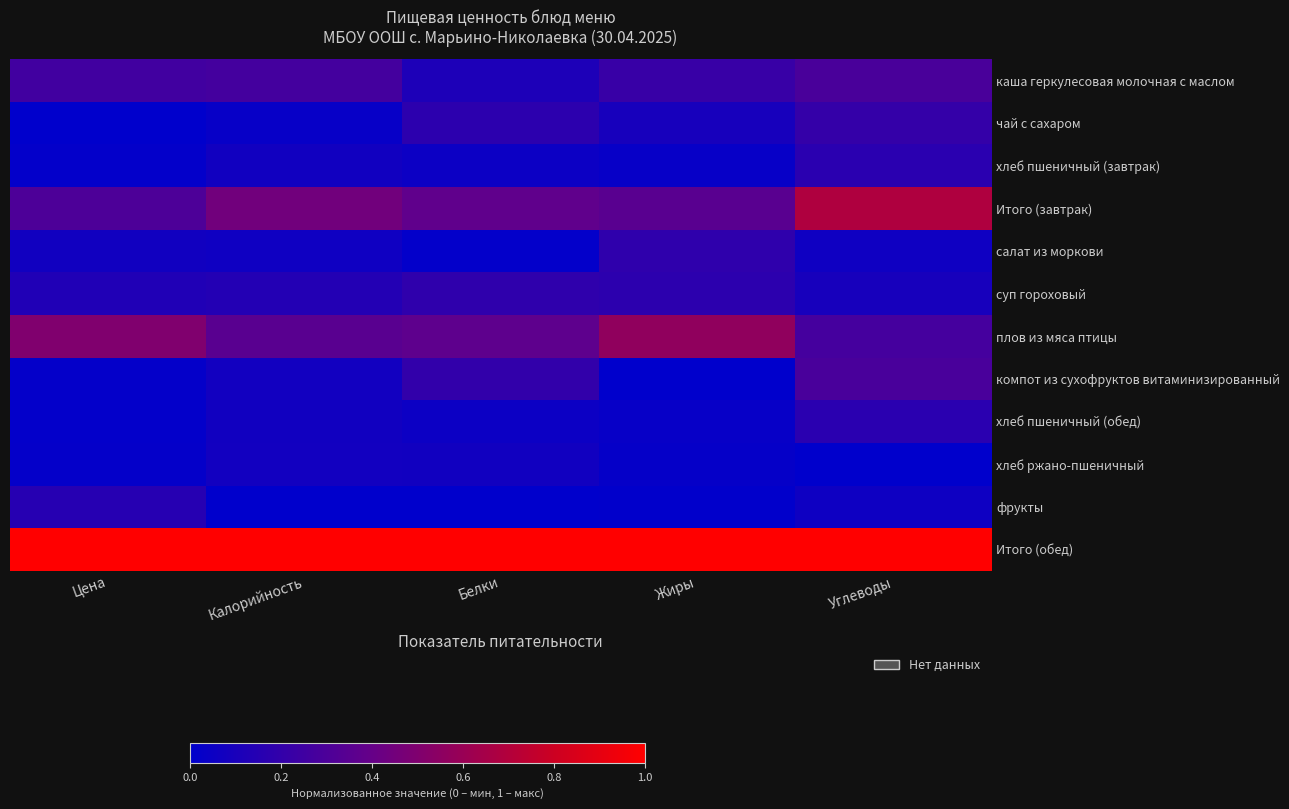

What is the total value across all series at Жиры?

2.7